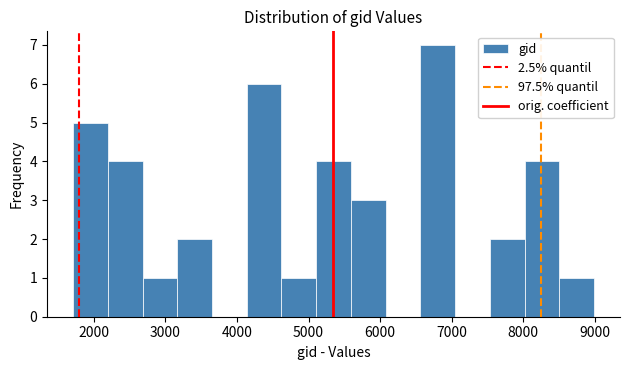

Reading left to right, transcribe this chart: for each bar, give the range it covers on the x-axis and its height. Neither the bar edges nor the heights are printed on the chart, so give them approximately, as read against the axes.

1700 to 2200: 5
2200 to 2700: 4
2700 to 3200: 1
3200 to 3700: 2
3700 to 4100: 0
4100 to 4600: 6
4600 to 5100: 1
5100 to 5600: 4
5600 to 6100: 3
6100 to 6600: 0
6600 to 7000: 7
7000 to 7500: 0
7500 to 8000: 2
8000 to 8500: 4
8500 to 9000: 1